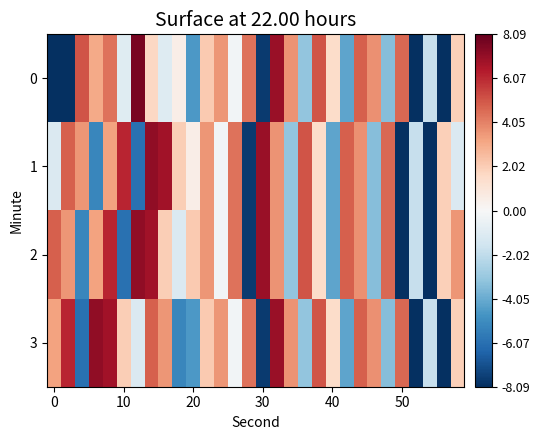

Rank the series by their maximum value, from highest to lowest.

0, 1, 2, 3